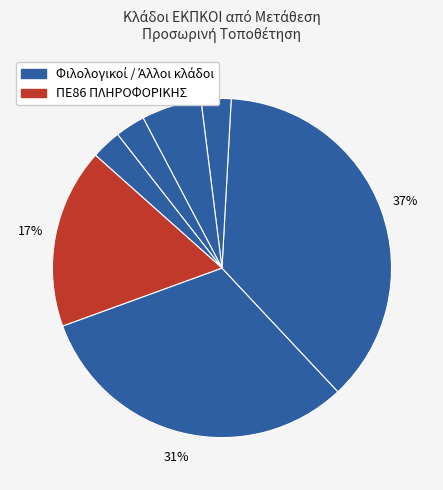

Which category has the smallest portion of the pie?

ΠΕ07 ΓΕΡΜΑΝΙΚΗΣ